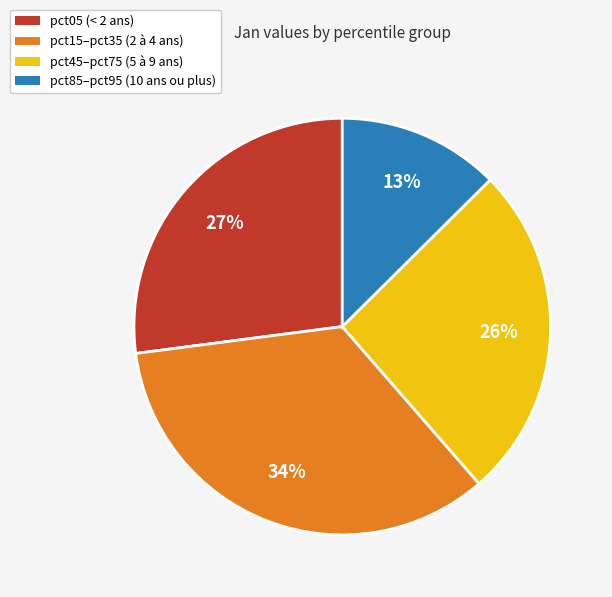

To the nearest percent, what portion does pct45–pct75 (5 à 9 ans) represent?

26%